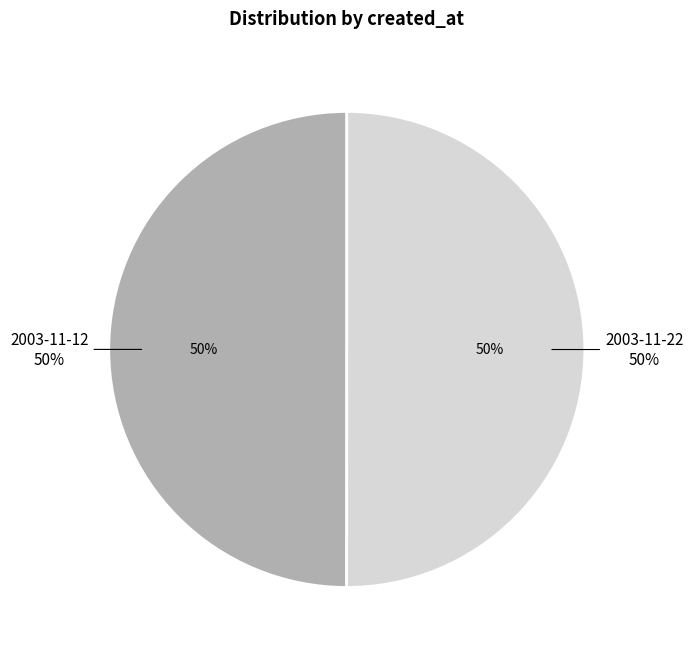

Does 2003-11-12 represent more than half of the total?

No